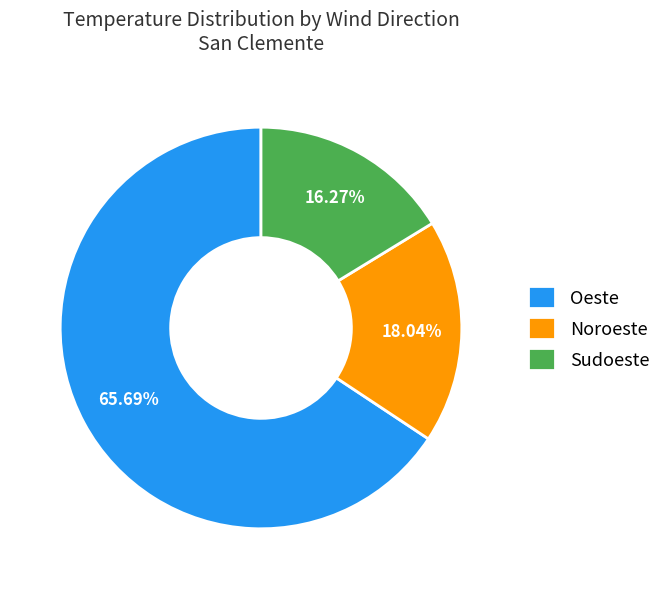

Rank the categories by value from lowest to highest.

Sudoeste, Noroeste, Oeste